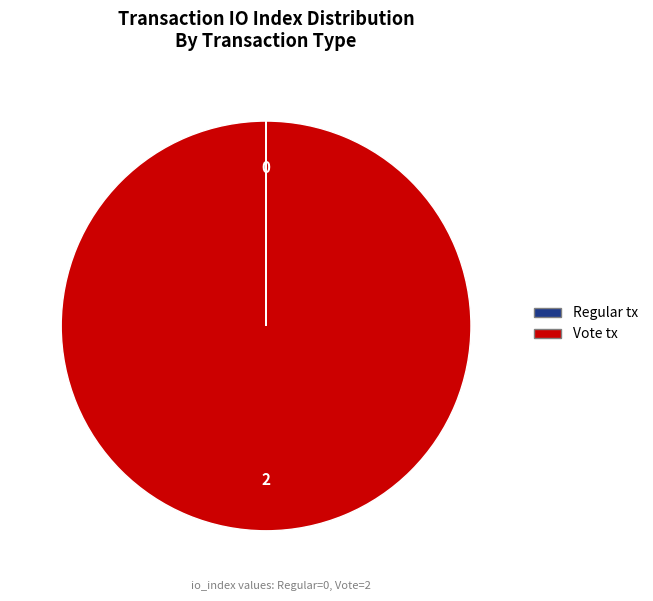

The Vote tx slice represents 100% of the pie. True or false?

True